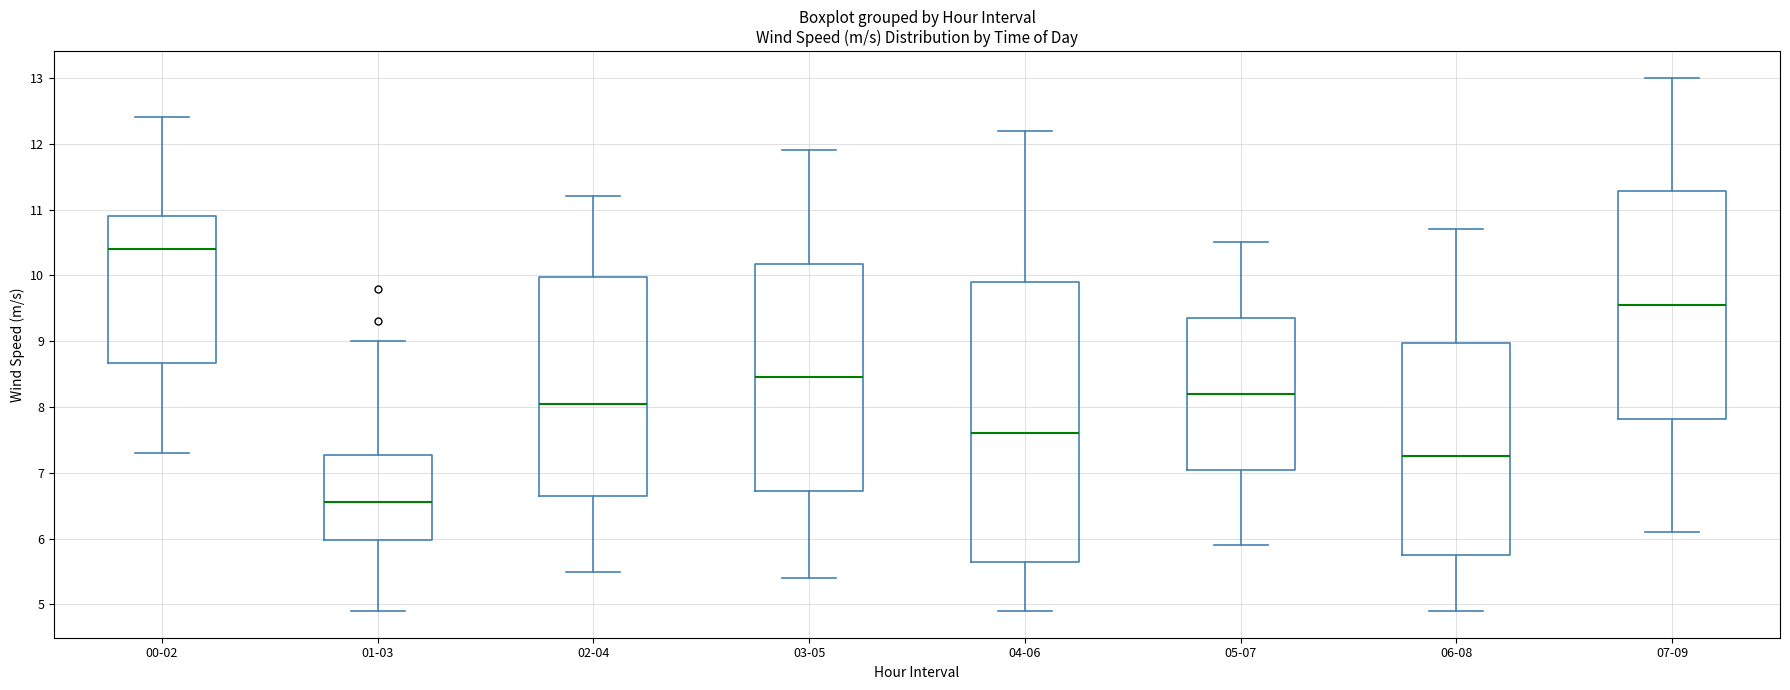

Reading left to right, transcribe this box plot: for each box, give where its median line is, the range the box spans, and where its two whiskers end, as read against the y-axis. The values are not printed on the chart, so give them approximately, as read against the axis.

00-02: median 10.4, box 8.7 to 10.9, whiskers 7.3 to 12.4
01-03: median 6.6, box 6.0 to 7.3, whiskers 4.9 to 9.0
02-04: median 8.1, box 6.7 to 10.0, whiskers 5.5 to 11.2
03-05: median 8.5, box 6.7 to 10.2, whiskers 5.4 to 11.9
04-06: median 7.6, box 5.7 to 9.9, whiskers 4.9 to 12.2
05-07: median 8.2, box 7.1 to 9.4, whiskers 5.9 to 10.5
06-08: median 7.3, box 5.8 to 9.0, whiskers 4.9 to 10.7
07-09: median 9.6, box 7.8 to 11.3, whiskers 6.1 to 13.0